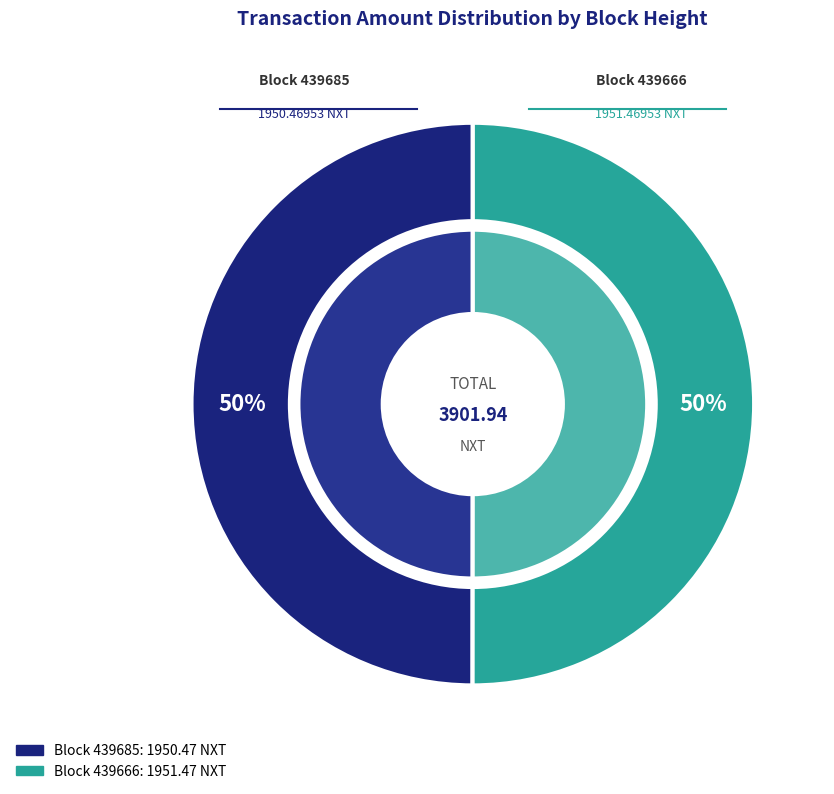

To the nearest percent, what portion does 439666 represent?

50%